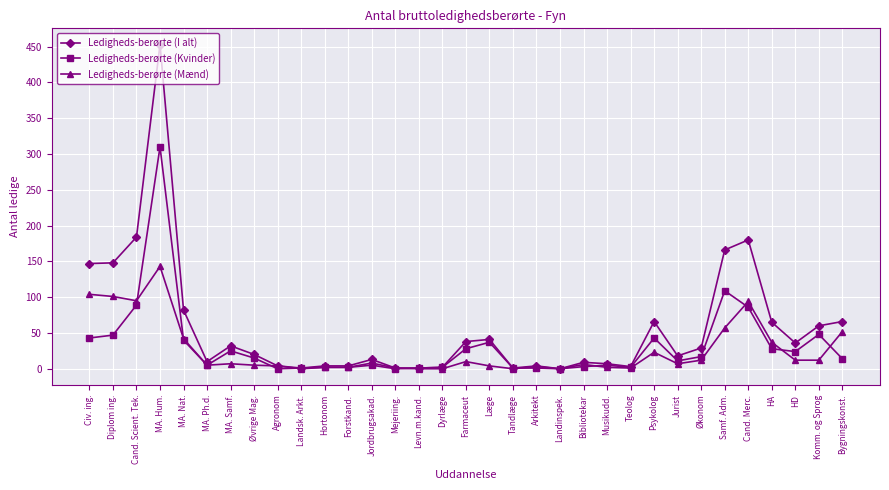

List the series in order of their peak value, highest first.

Ledigheds-berørte (I alt), Ledigheds-berørte (Kvinder), Ledigheds-berørte (Mænd)